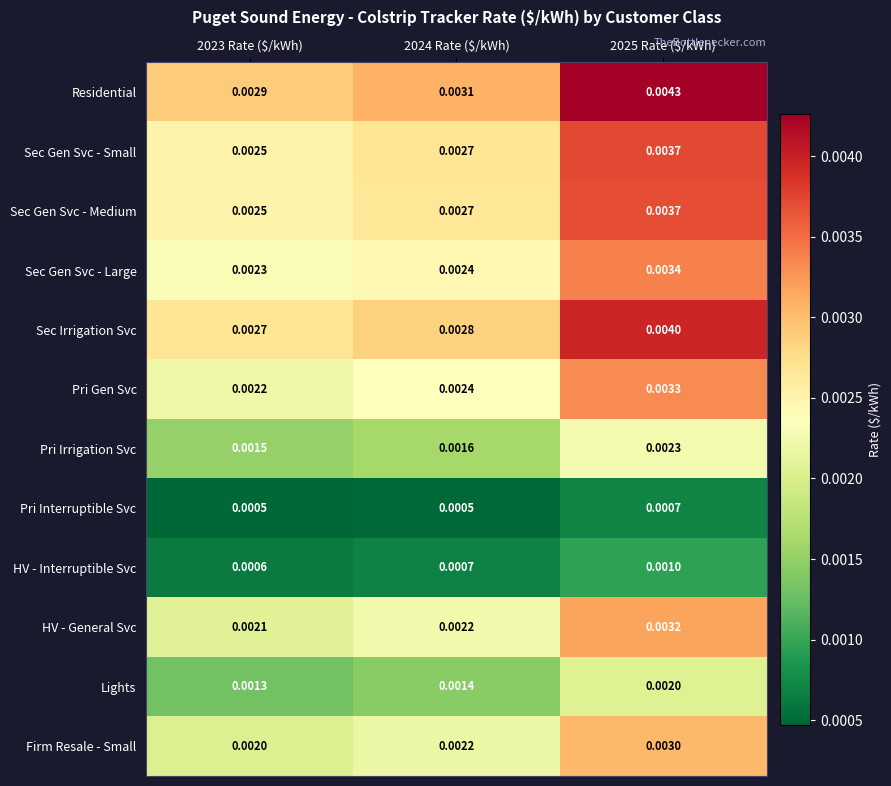

Which series has the largest total across all categories?

Residential